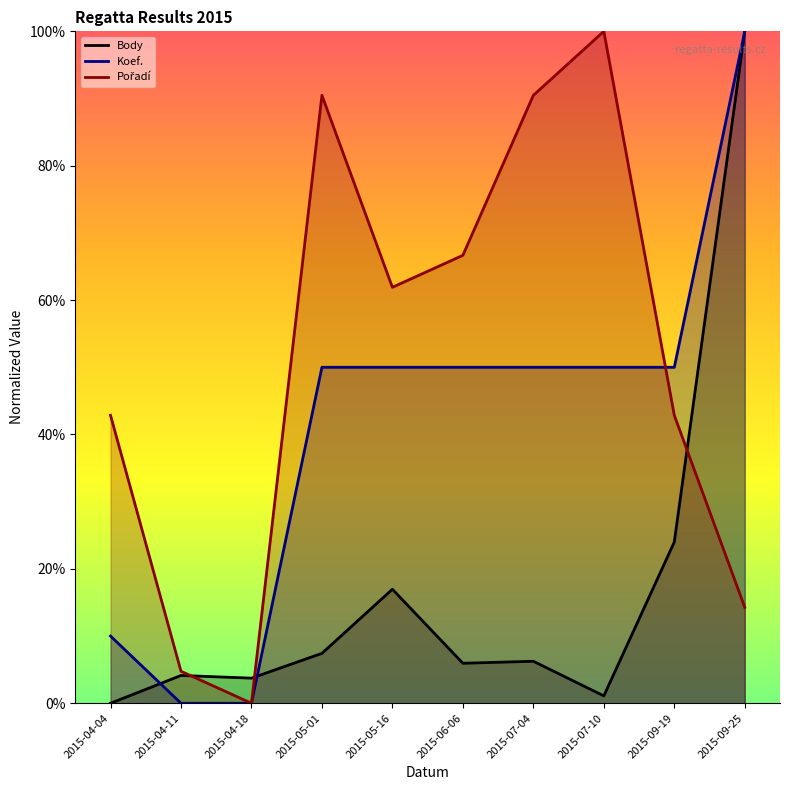

List the labels in order of Body value, smallest first.

2015-04-04, 2015-07-10, 2015-04-18, 2015-04-11, 2015-06-06, 2015-07-04, 2015-05-01, 2015-05-16, 2015-09-19, 2015-09-25